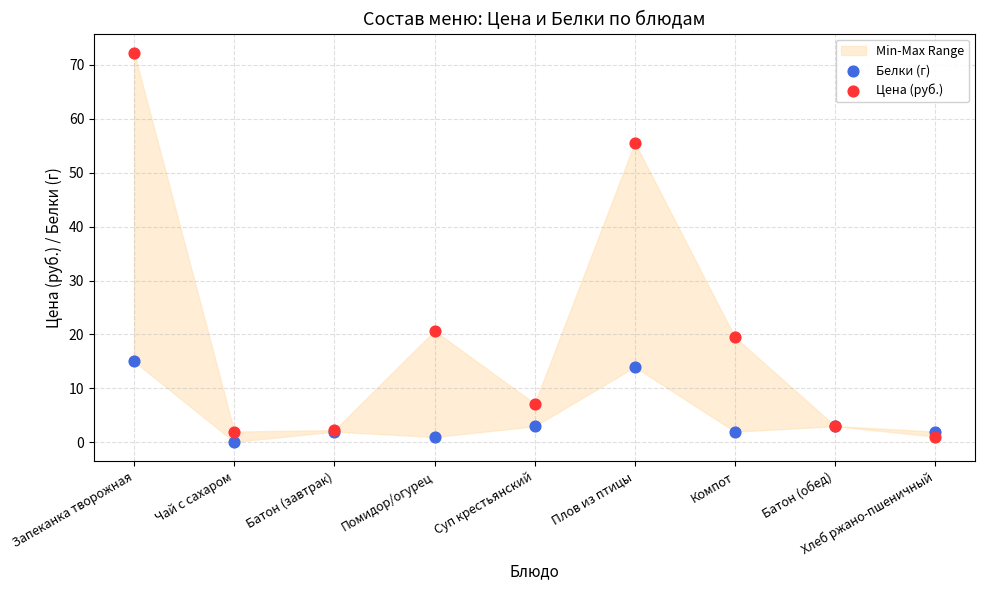

Which series has the widest spread of Y values?

Цена (руб.)